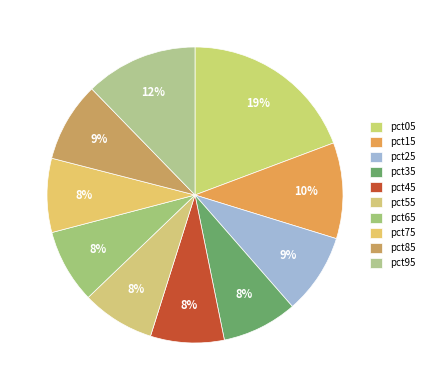

What is the smallest slice in the pie chart?

pct55